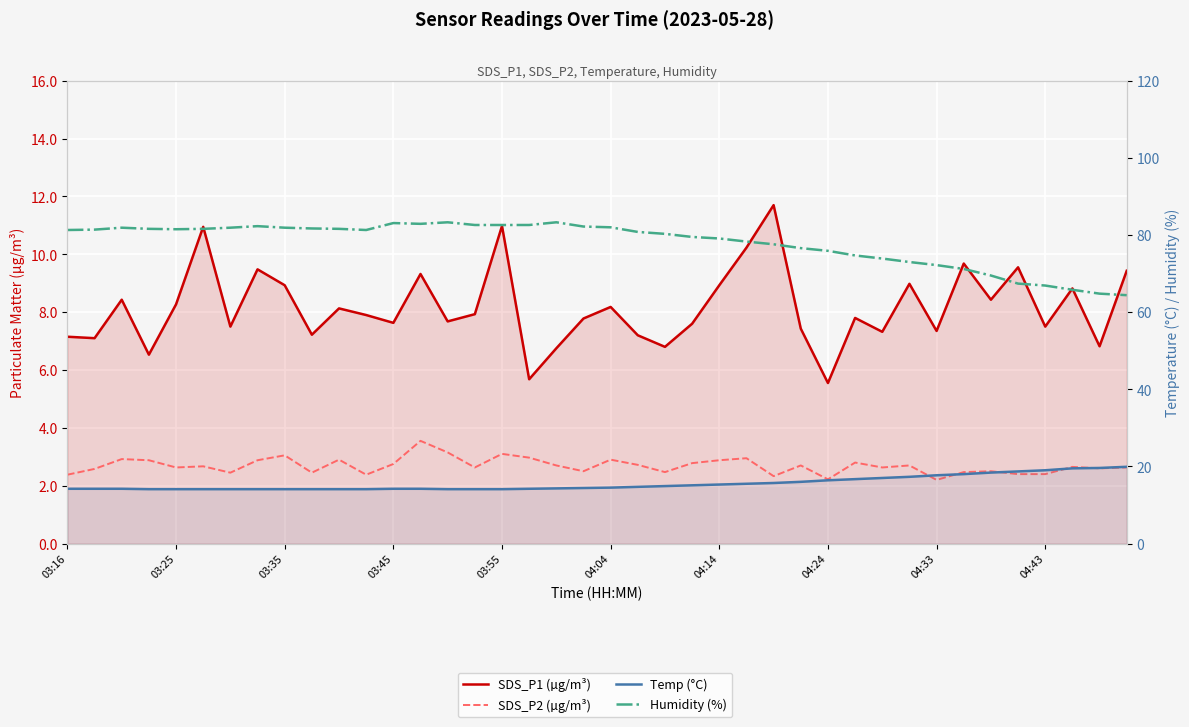

What is the value of the Temp (°C) point at the 27th from the left?

15.7